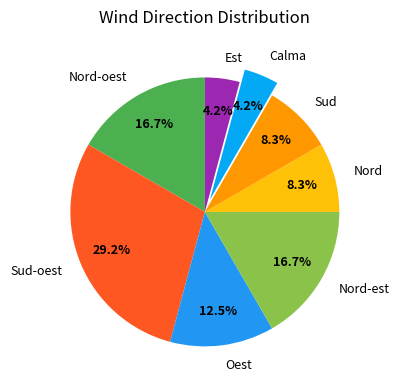

Between Sud-oest and Nord, which is larger?

Sud-oest